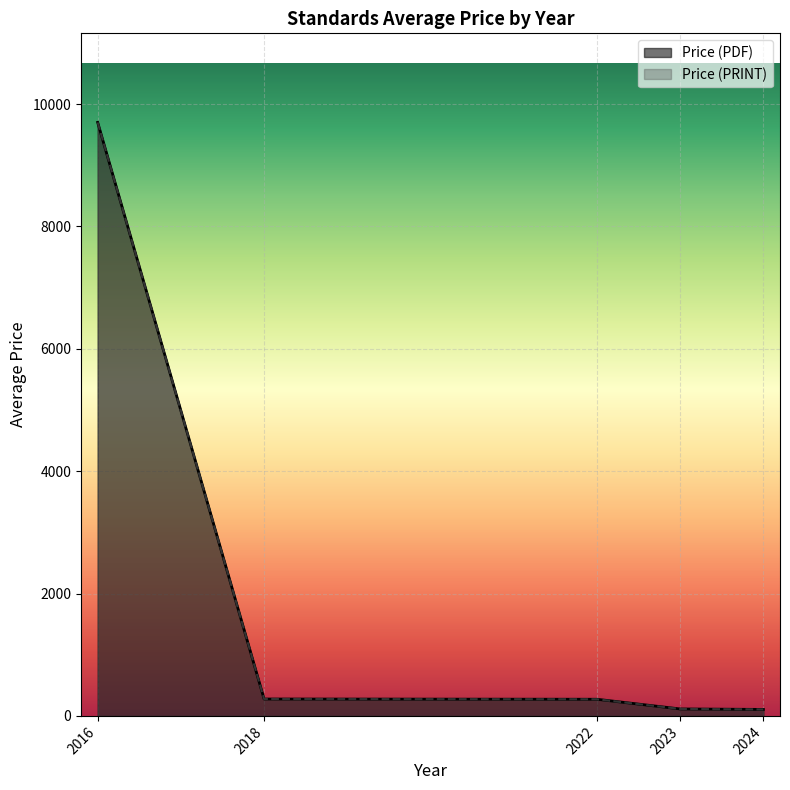

Where does the Price (PDF) series first go above 129?

2016